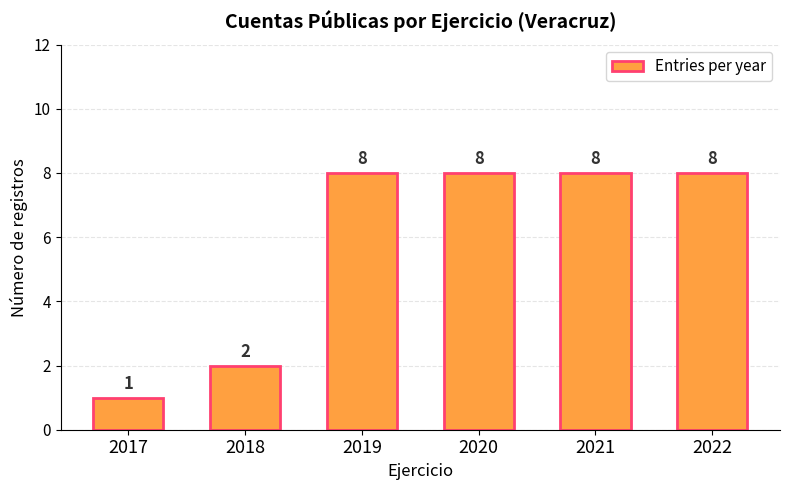

How many series are shown in this chart?

1